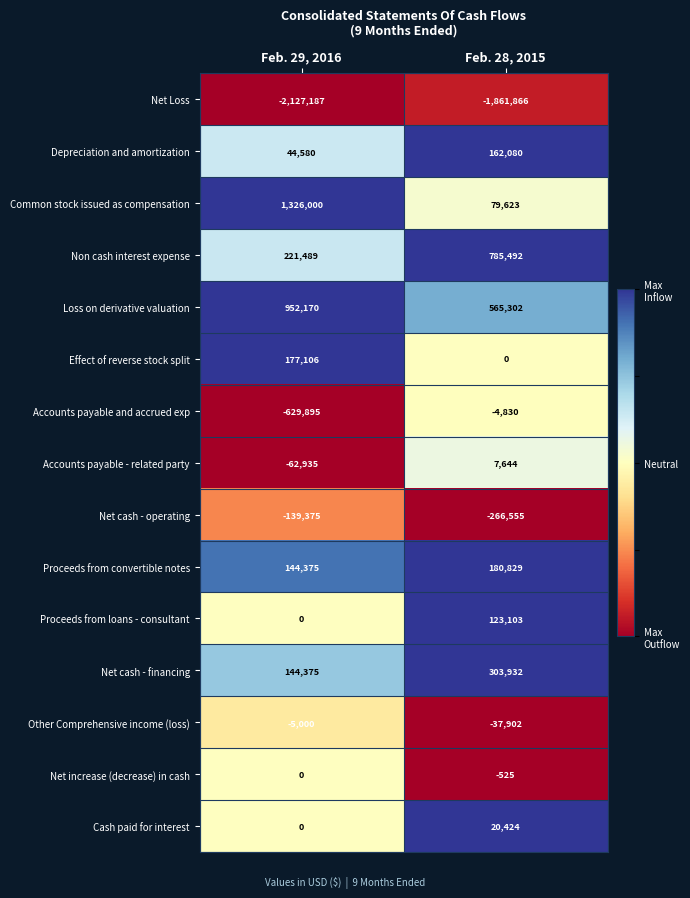

Which series changed the most between Feb. 29, 2016 and Feb. 28, 2015?

Common stock issued as compensation